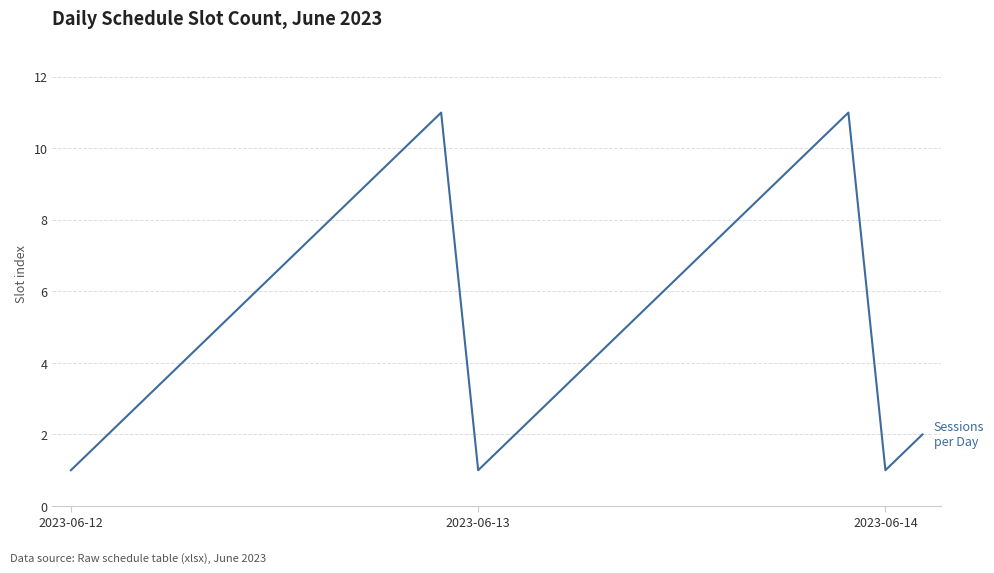

What is the difference between the maximum and minimum values?

10